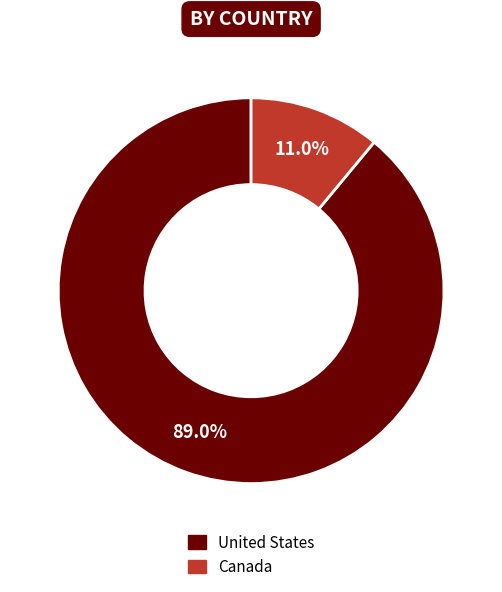

What percentage do Canada and United States together represent?

100.0%